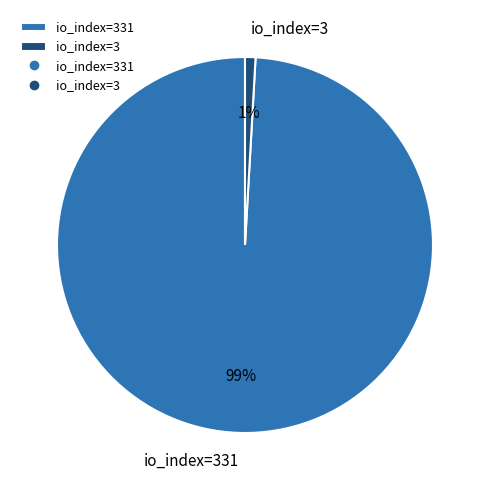

How many slices are in this pie chart?

2